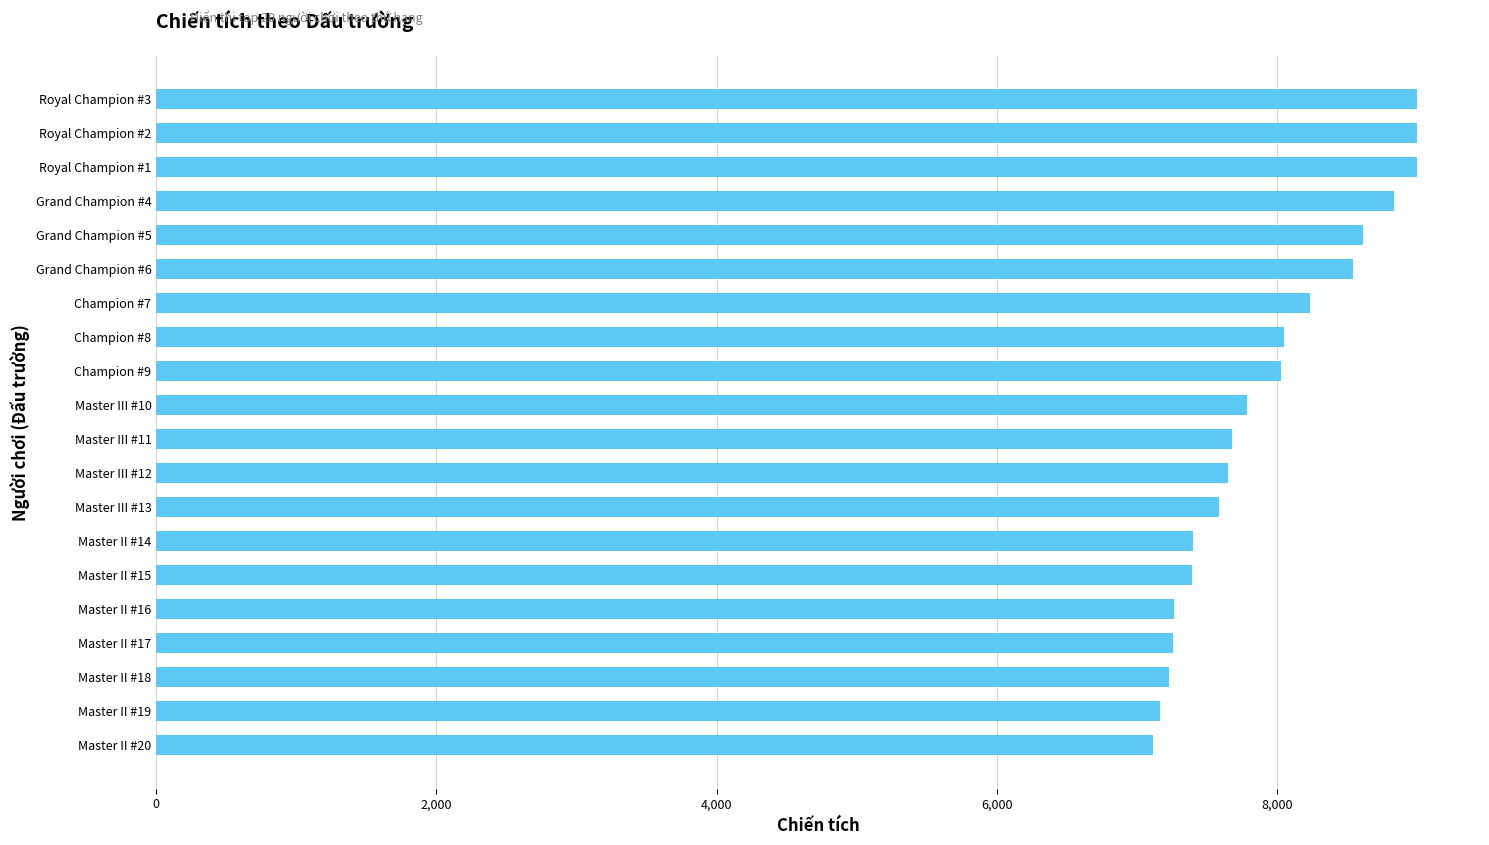

What is the difference between the maximum and minimum values?

1885